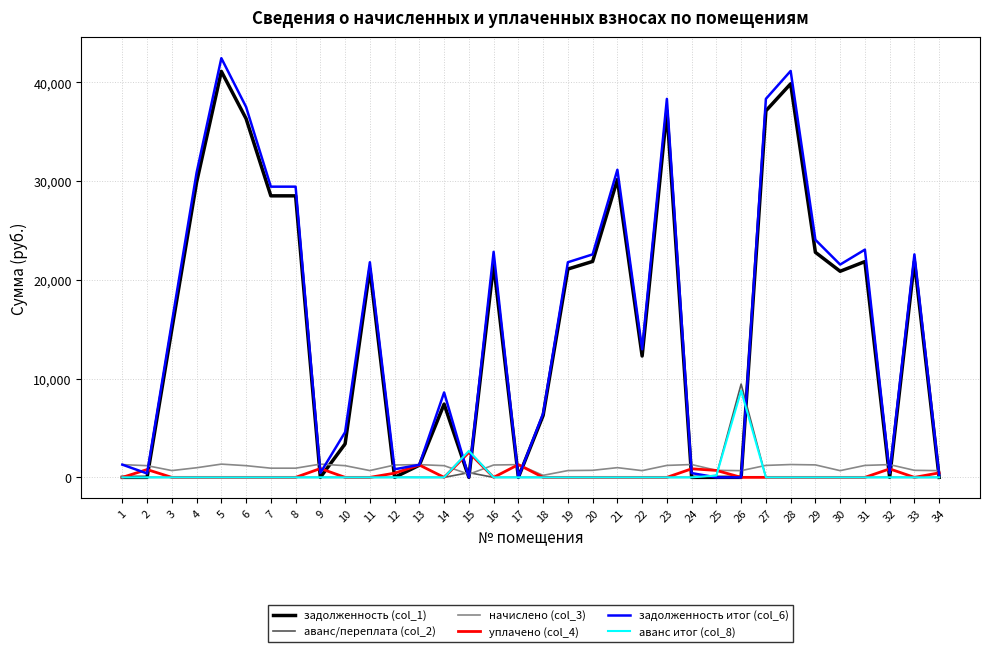

Which series has the widest spread of values?

задолженность итог (col_6)